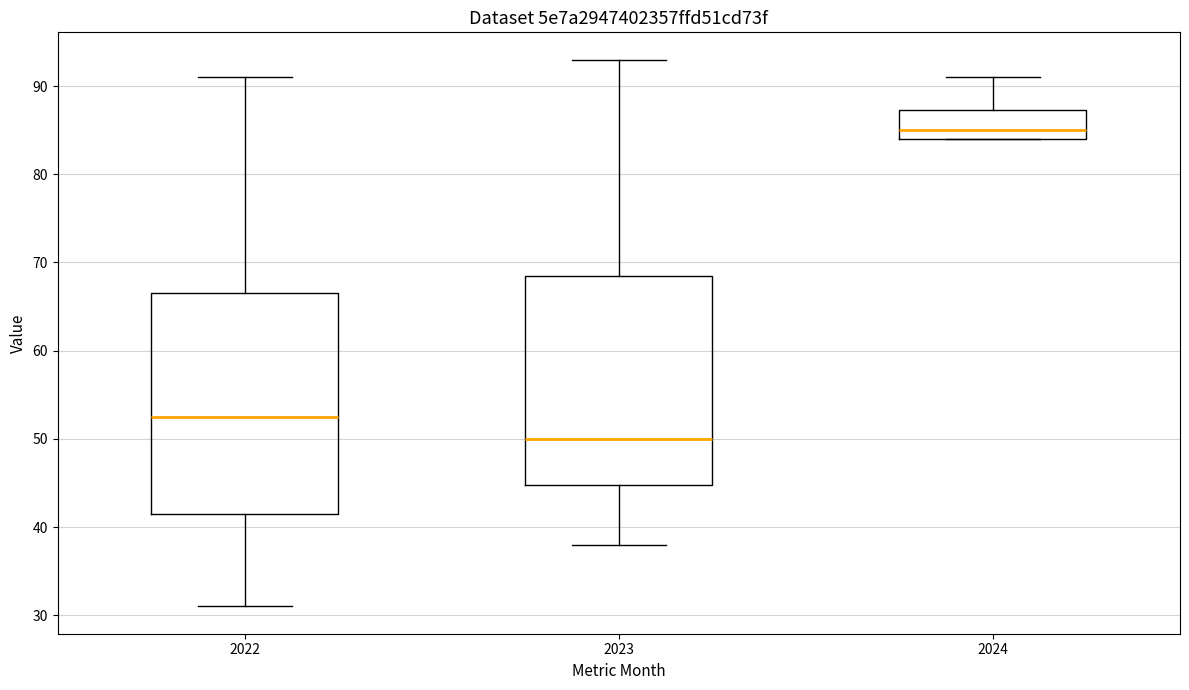

Reading left to right, transcribe this box plot: for each box, give where its median line is, the range the box spans, and where its two whiskers end, as read against the y-axis. The values are not printed on the chart, so give them approximately, as read against the axis.

2022: median 53, box 42 to 67, whiskers 31 to 91
2023: median 50, box 45 to 69, whiskers 38 to 93
2024: median 85, box 84 to 87, whiskers 84 to 91